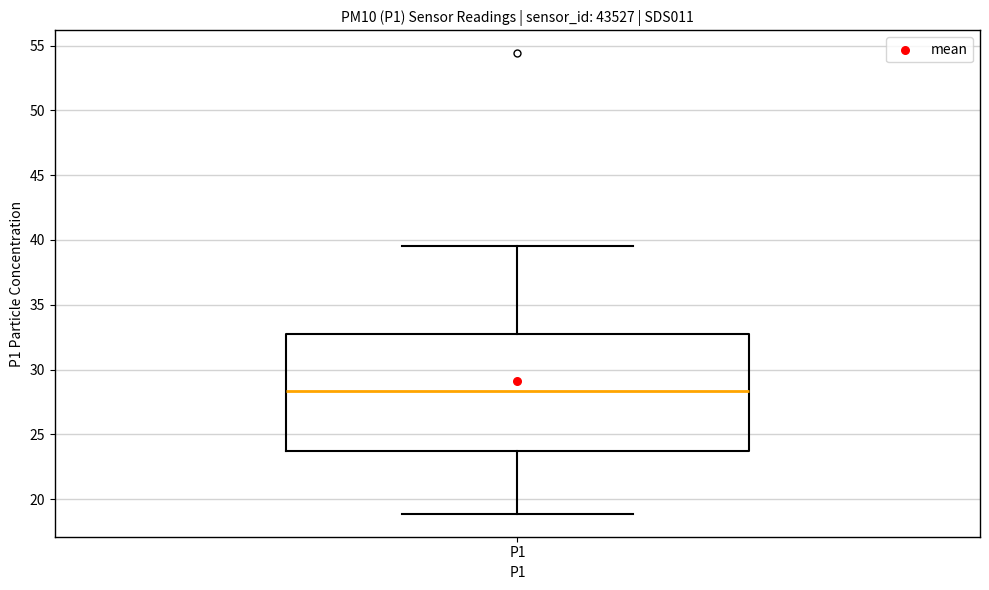

Read this box plot against the y-axis: the position of the median line, the range covered by the box, and the ends of both whiskers. The values are not printed on the chart, so give them approximately, as read against the axis.

median 28.5, box 24.0 to 32.5, whiskers 19.0 to 39.5